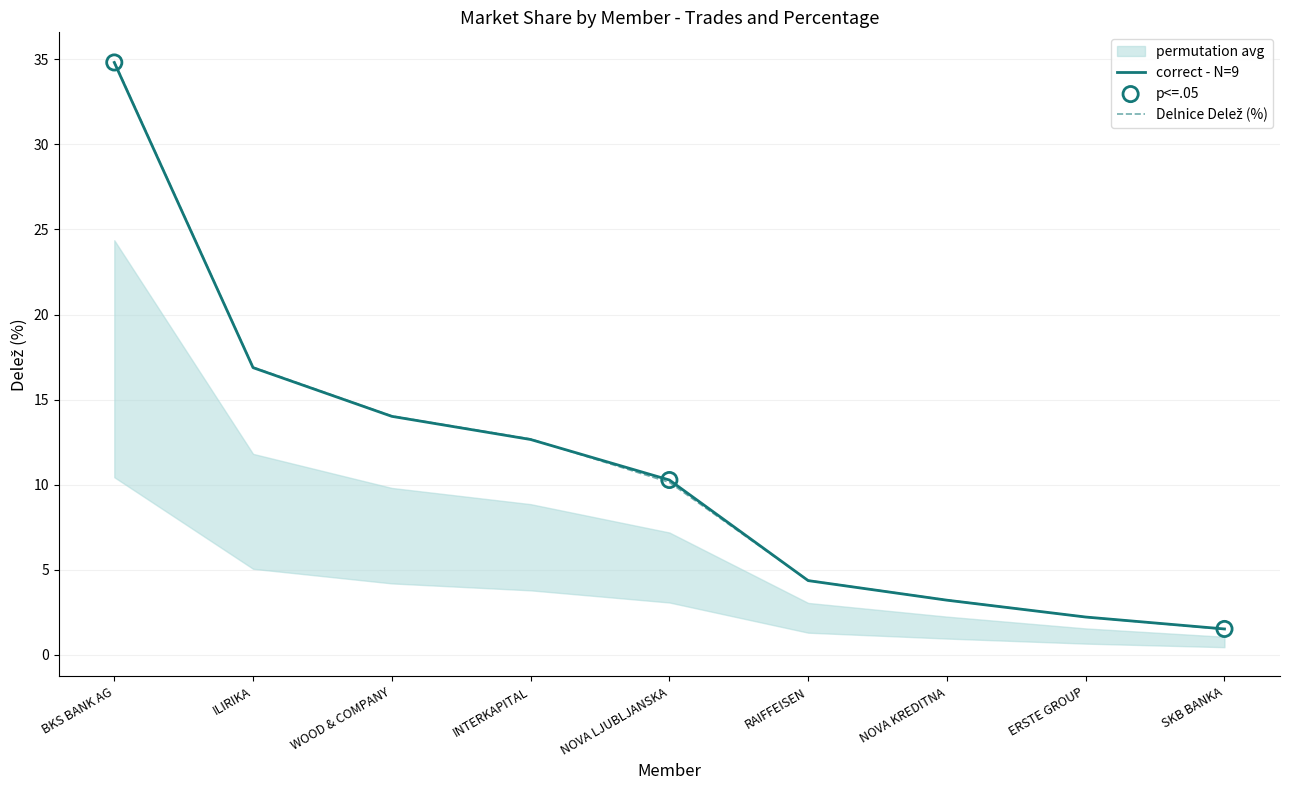

True or false: correct - N=9 has a value of 12.7 at INTERKAPITAL.

True